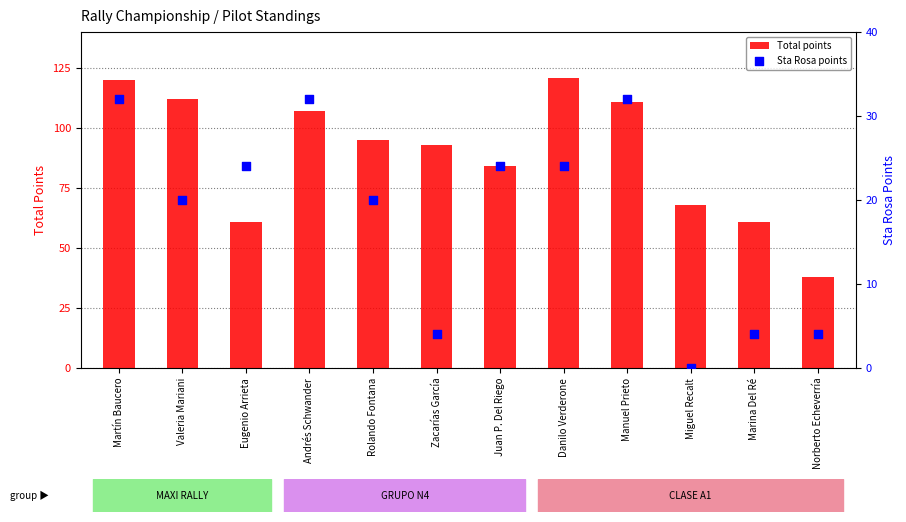

At which category is the sum across all series the highest?

Martín Baucero